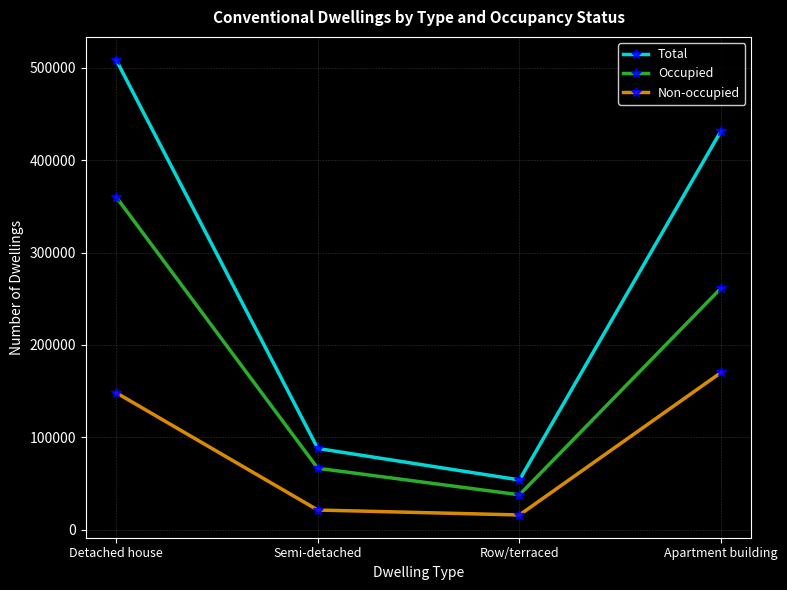

Reading left to right, transcribe all the data shown in this chart.

Total: 508643	88028	54000	431858
Occupied: 360233	66599	37899	261594
Non-occupied: 148410	21429	16101	170264